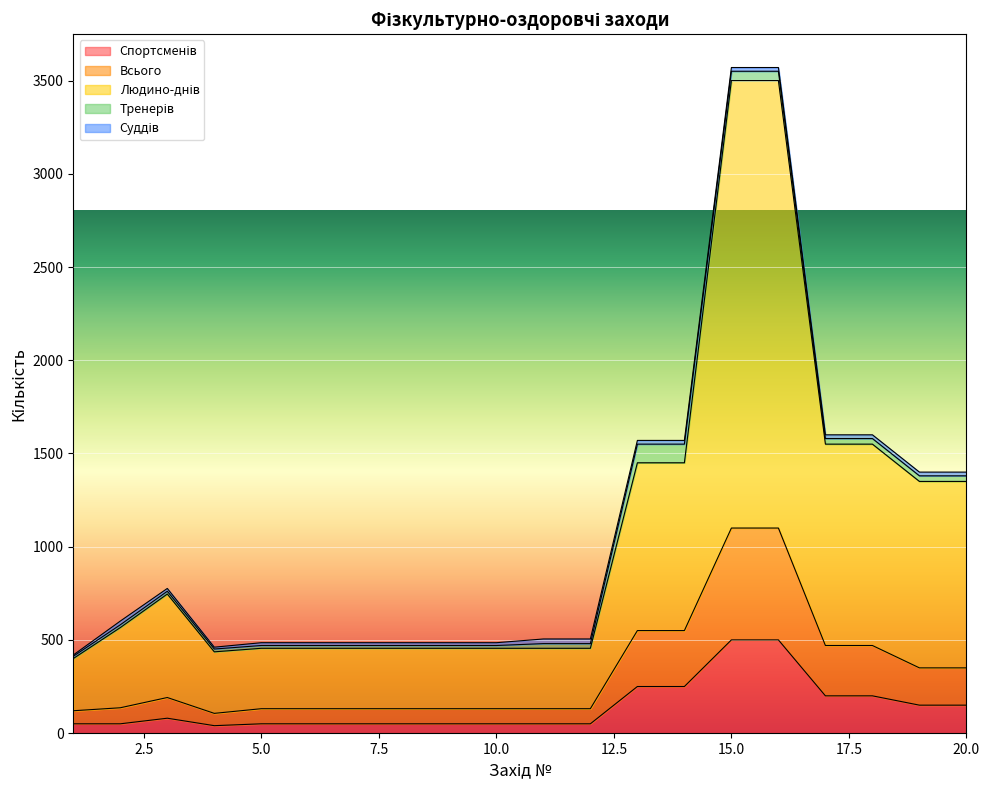

Which series has the largest total across all categories?

Людино-днів